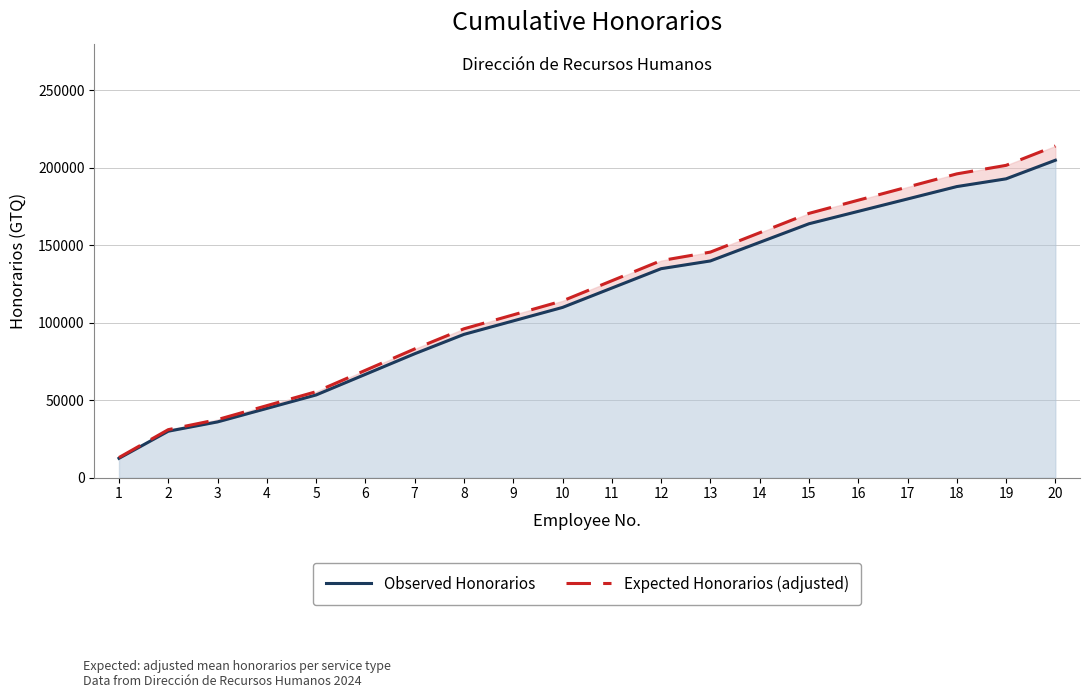

Is the value of Observed Honorarios at 3 greater than the value of Expected Honorarios (adjusted) at 14?

No